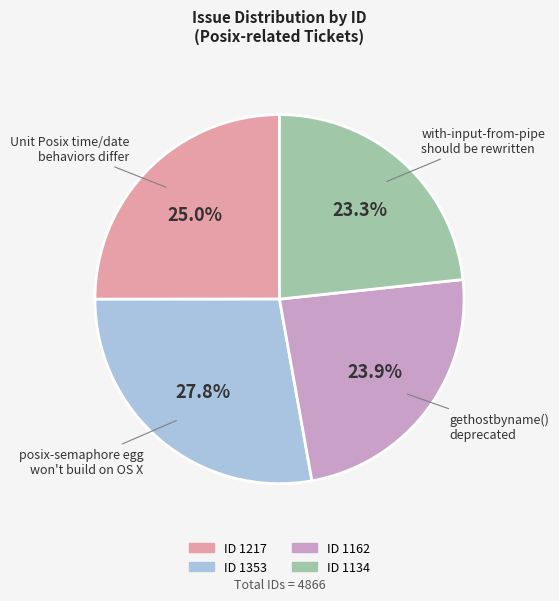

Count the number of slices in the pie.

4